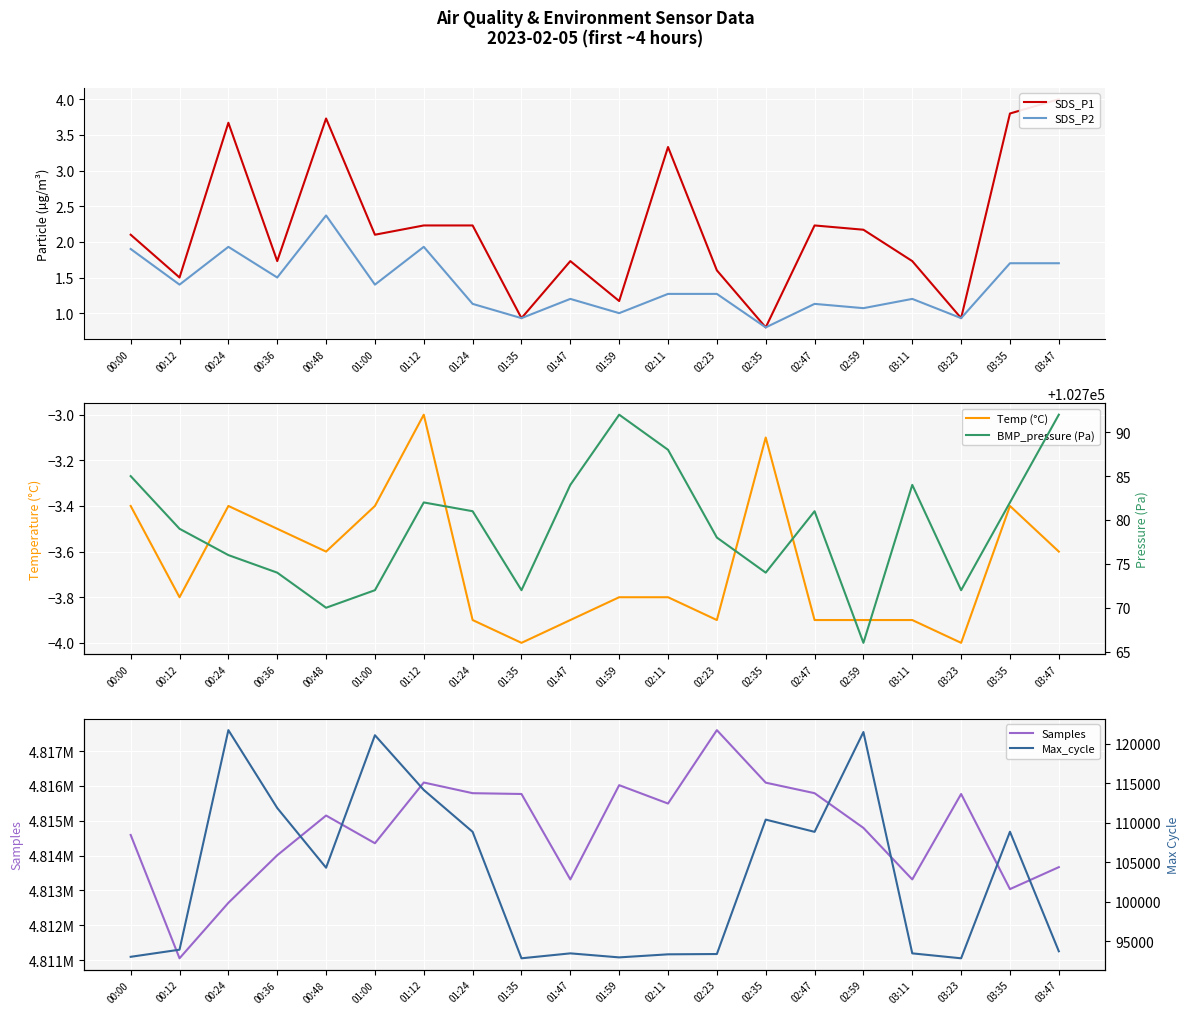

What is the smallest value displayed?

-4.0